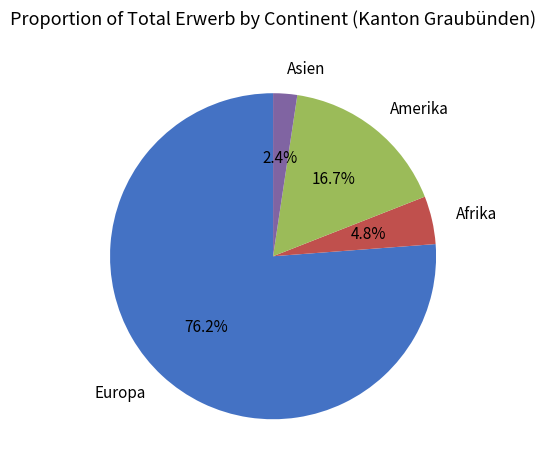

Which slice is the largest?

Europa